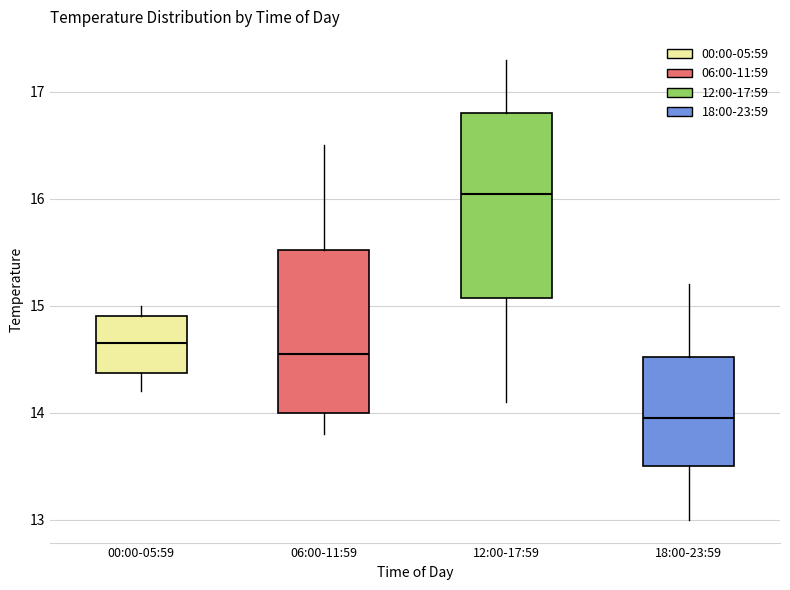

Which box has the highest median line?

12:00-17:59